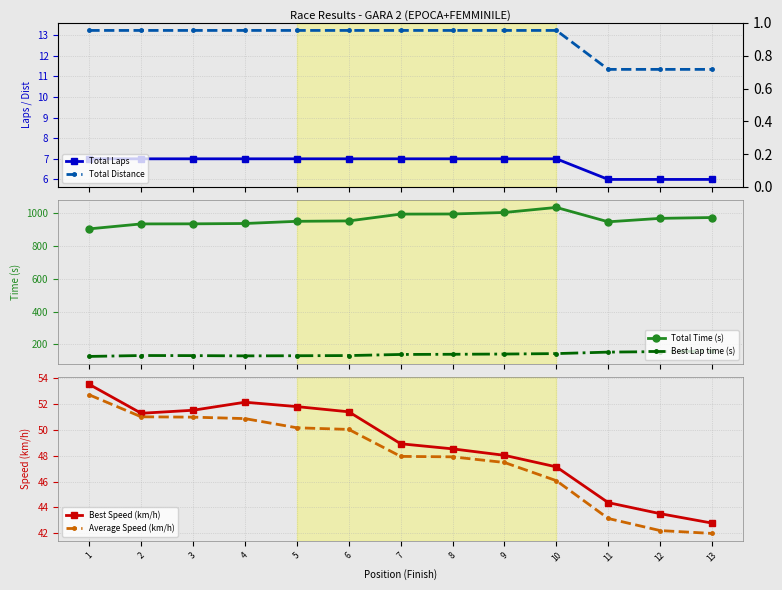

What is the difference between the second highest and minimum values in the Average Speed (km/h) series?

9.0